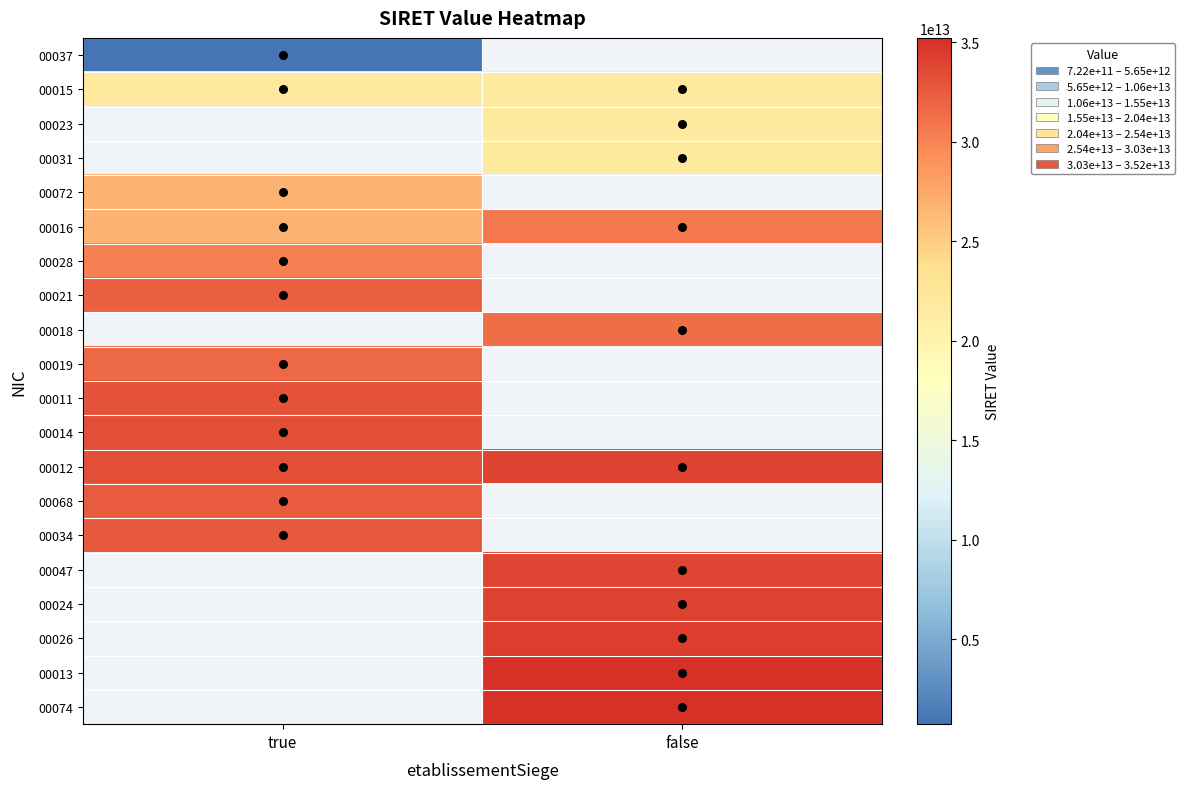

How many values in 00019 are above zero?

1